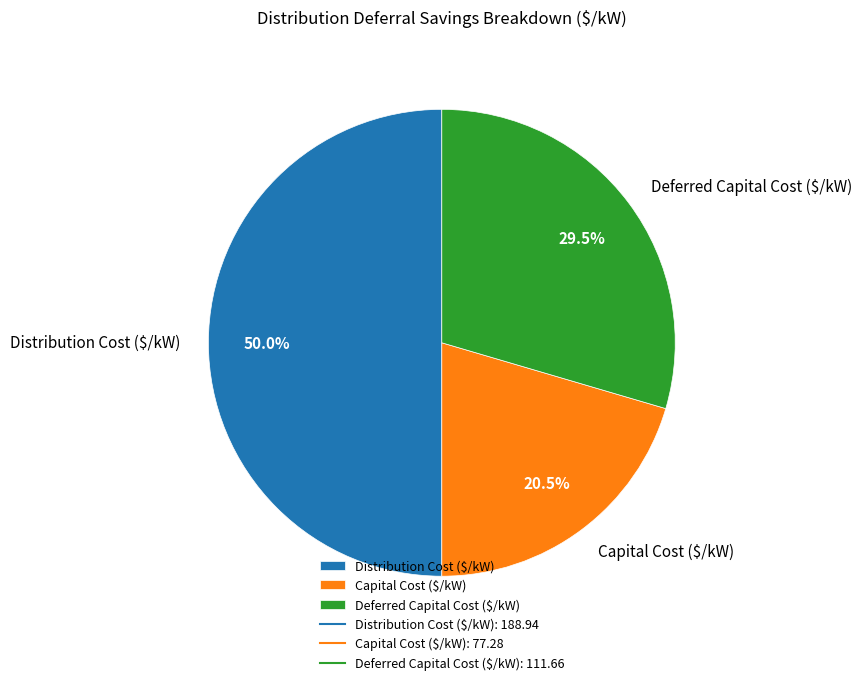

To the nearest percent, what percentage of the pie is Distribution Cost ($/kW)?

50%